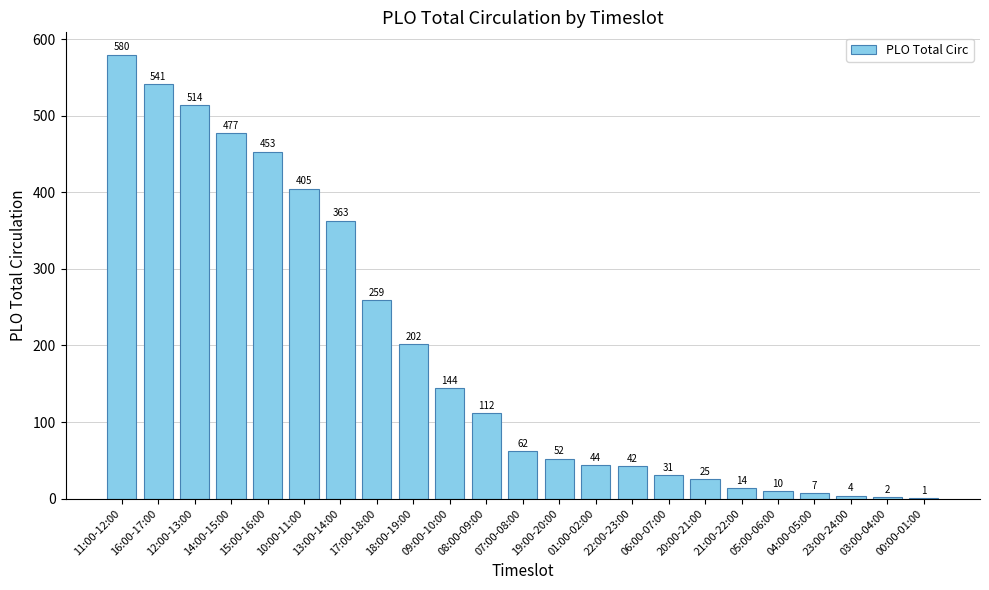

What is the maximum value shown in the chart?

580